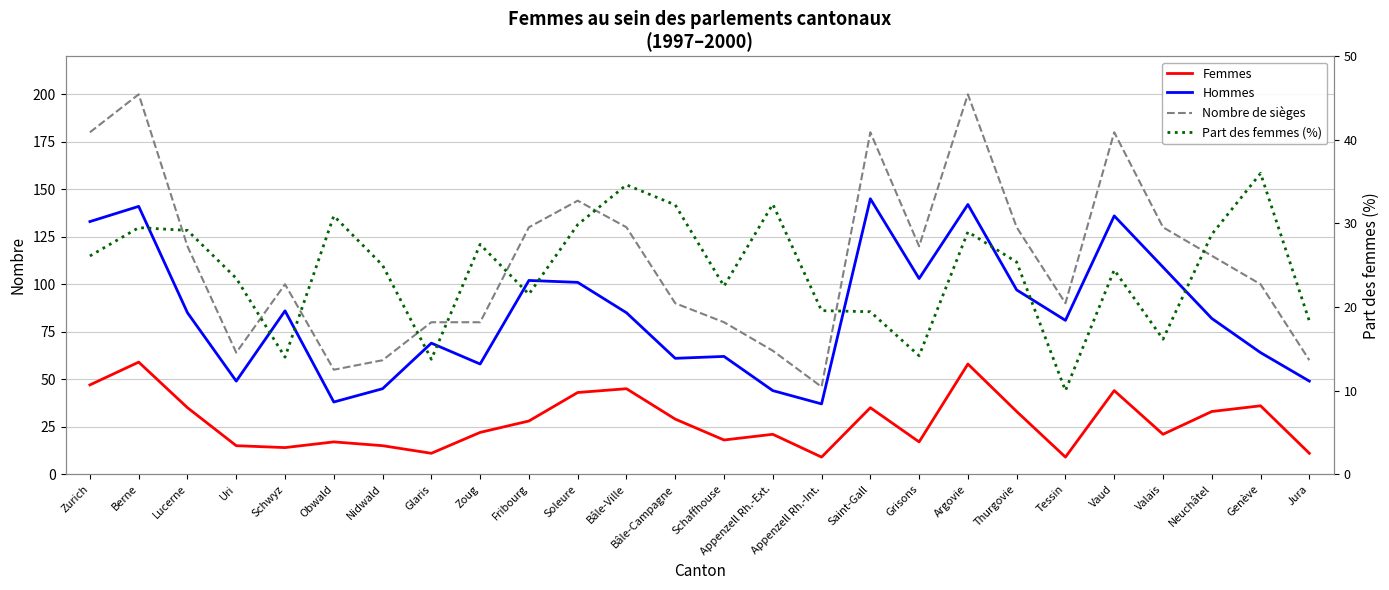

True or false: Part des femmes (%) and Nombre de sièges intersect in this chart.

False